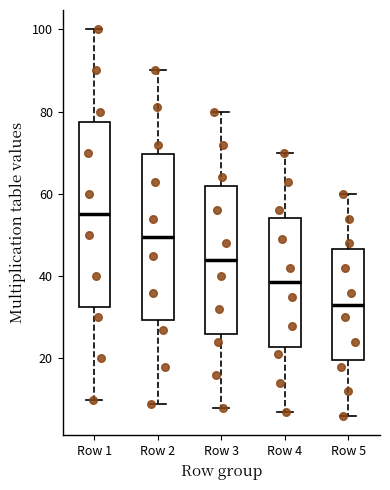

Which box is the tallest, from its lower edge to its upper edge?

Row 1